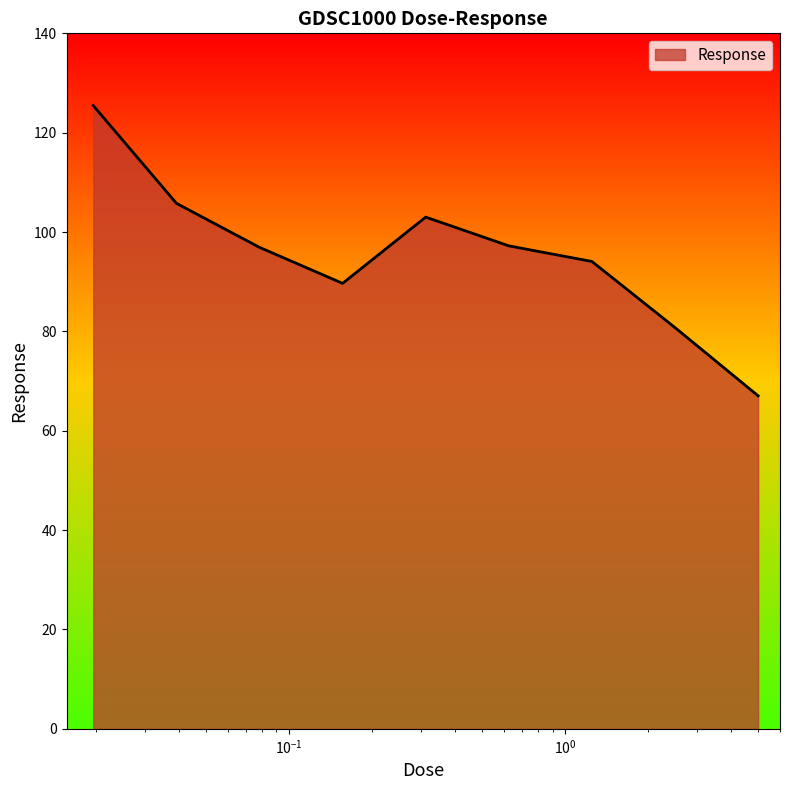

What is the maximum value shown in the chart?

125.5